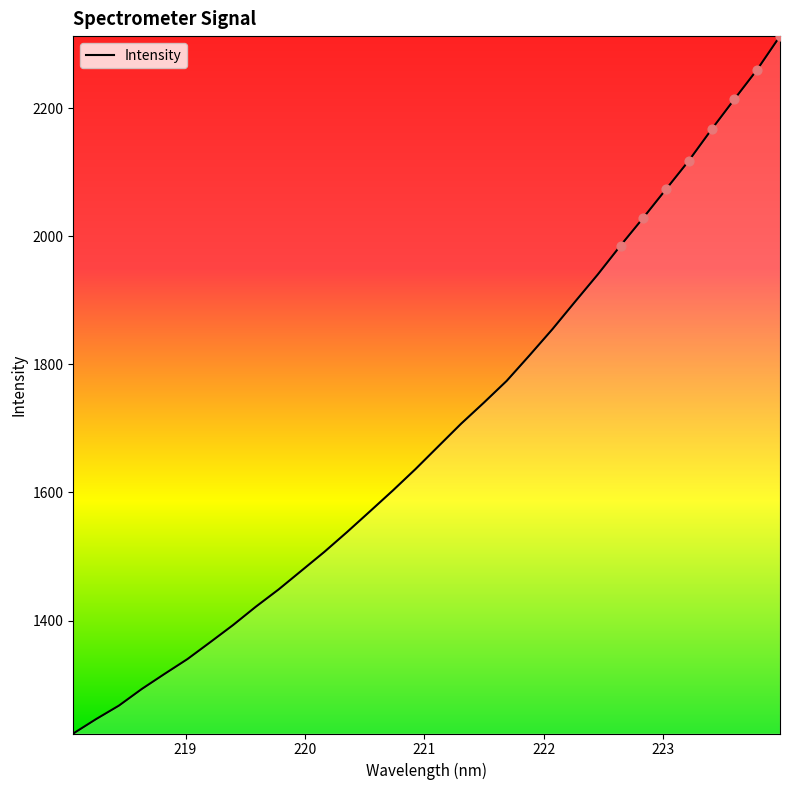

What is the difference between the maximum and minimum values?

1088.8